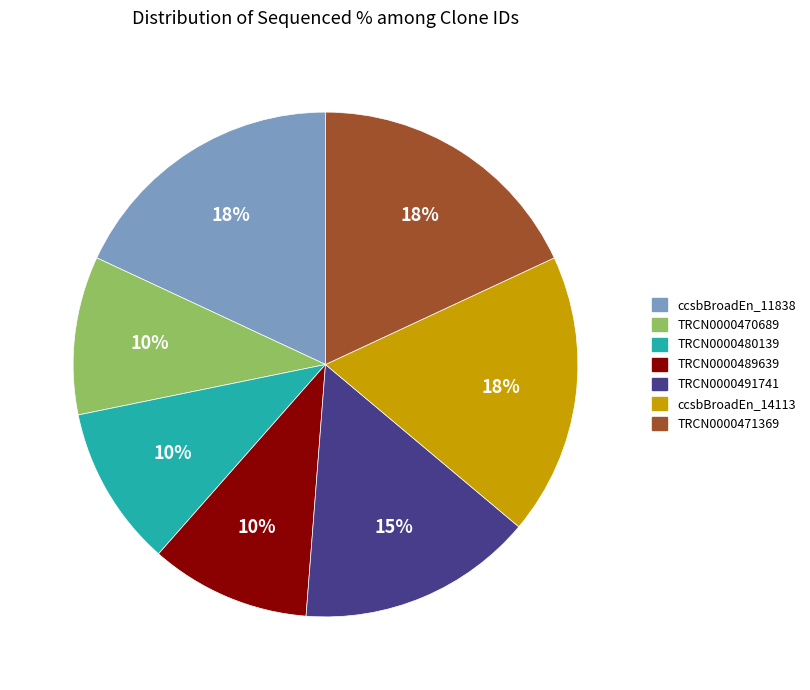

To the nearest percent, what is the average slice percentage?

14%